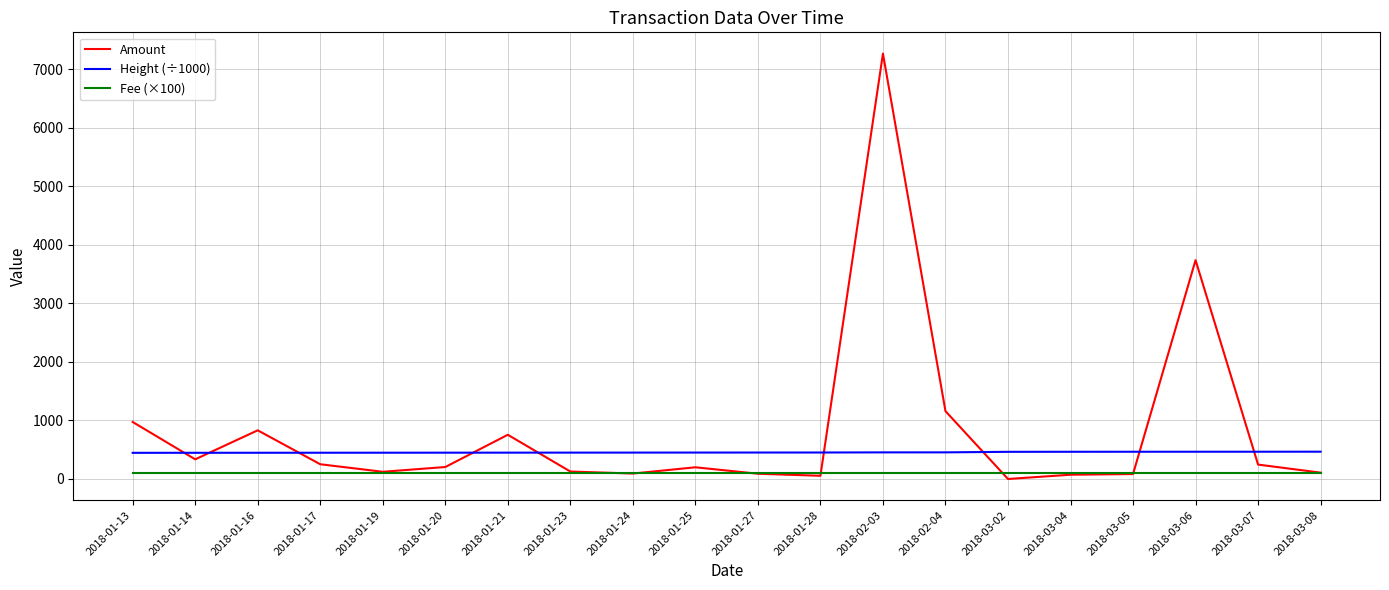

Rank the series by their maximum value, from lowest to highest.

Fee (×100), Height (÷1000), Amount